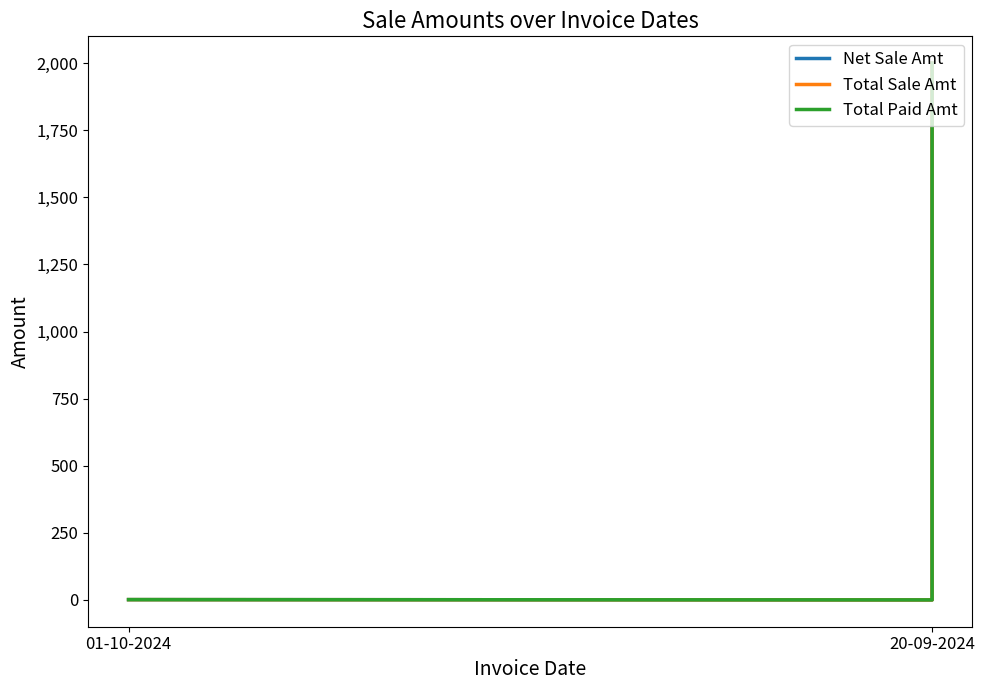

What are all the series names shown in the legend?

Net Sale Amt, Total Sale Amt, Total Paid Amt